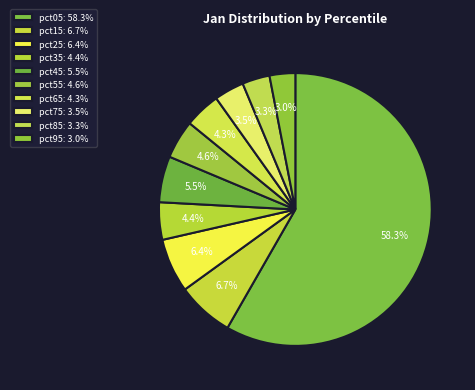

Count the number of slices in the pie.

10